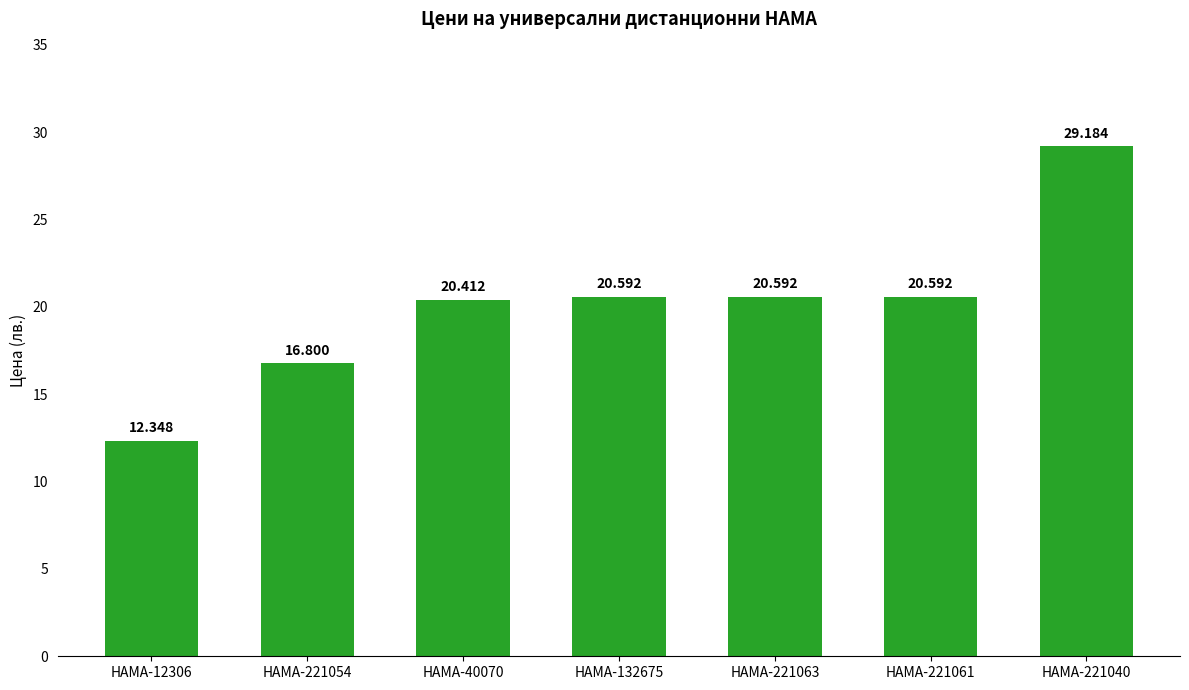

At which category does the chart reach its minimum across all series?

HAMA-12306